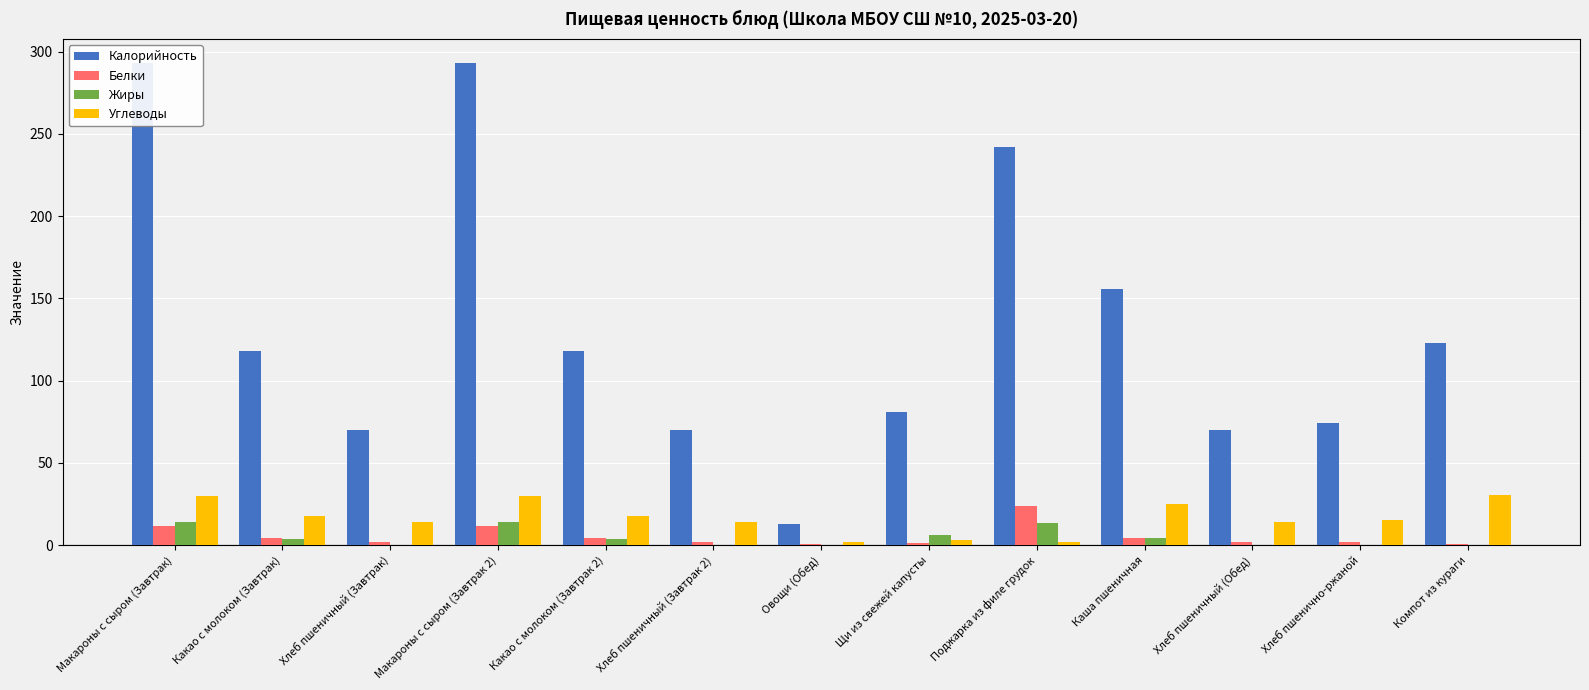

Which label corresponds to the smallest value in the chart?

Хлеб пшеничный (Завтрак)